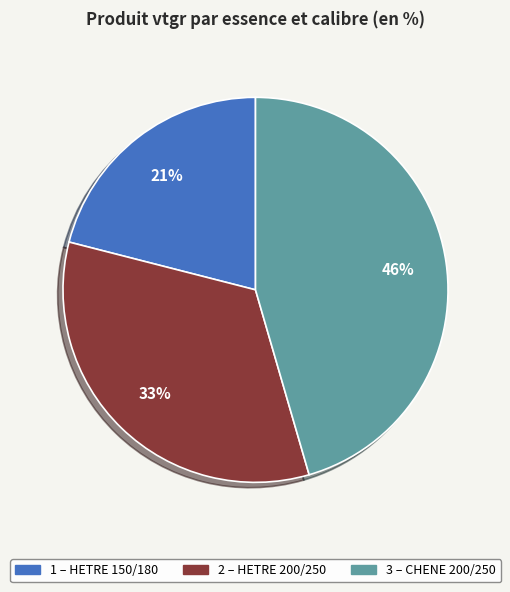

Does any single category account for the majority?

No